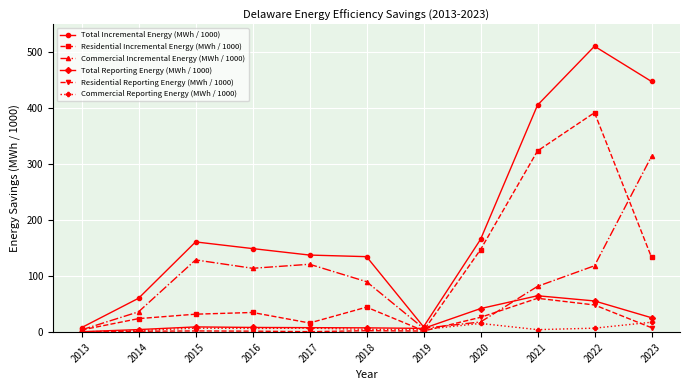

At which category is the sum across all series the highest?

2022